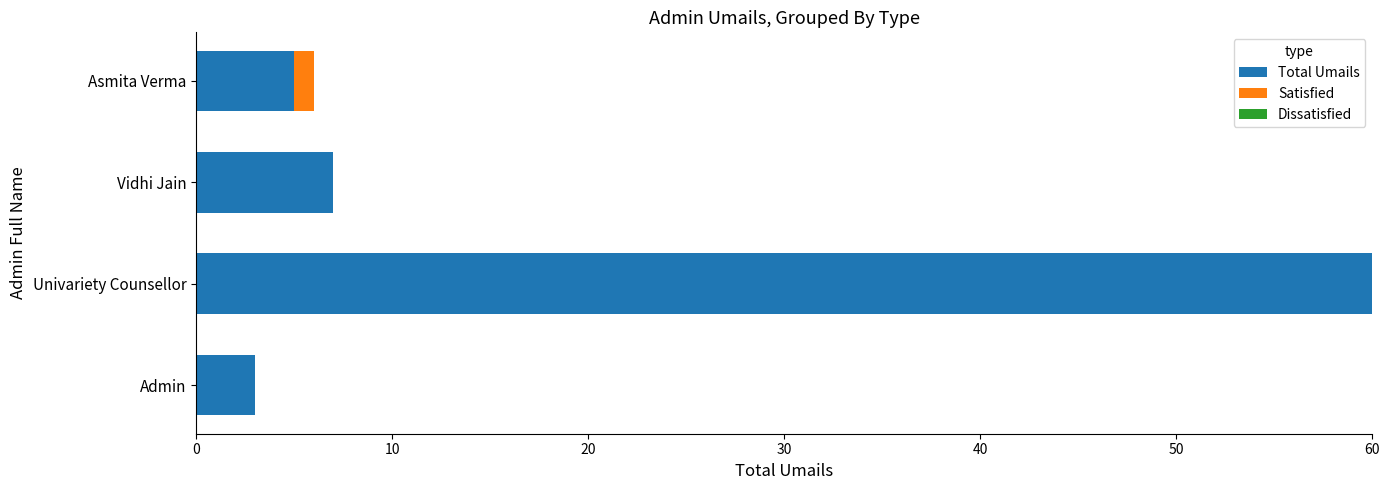

What is the total value across all series at Vidhi Jain?

7